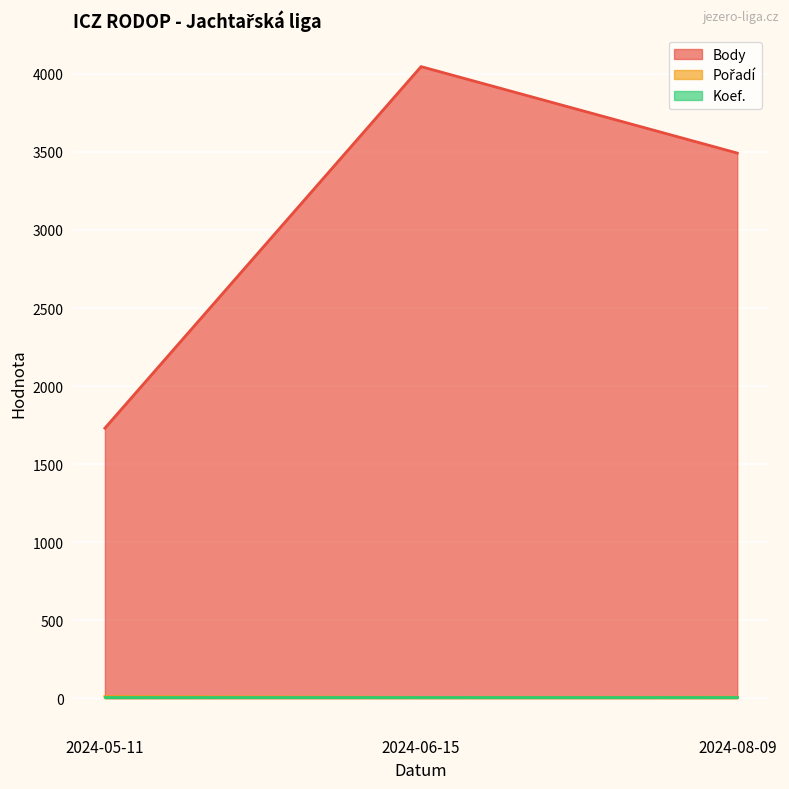

Which category has the lowest value in the Pořadí series?

2024-06-15